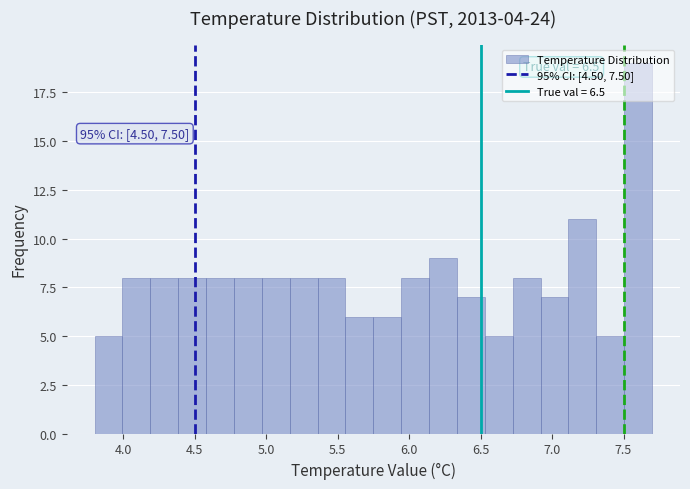

Read against the x-axis, roughly where is the centre of the tallest bar?

7.60